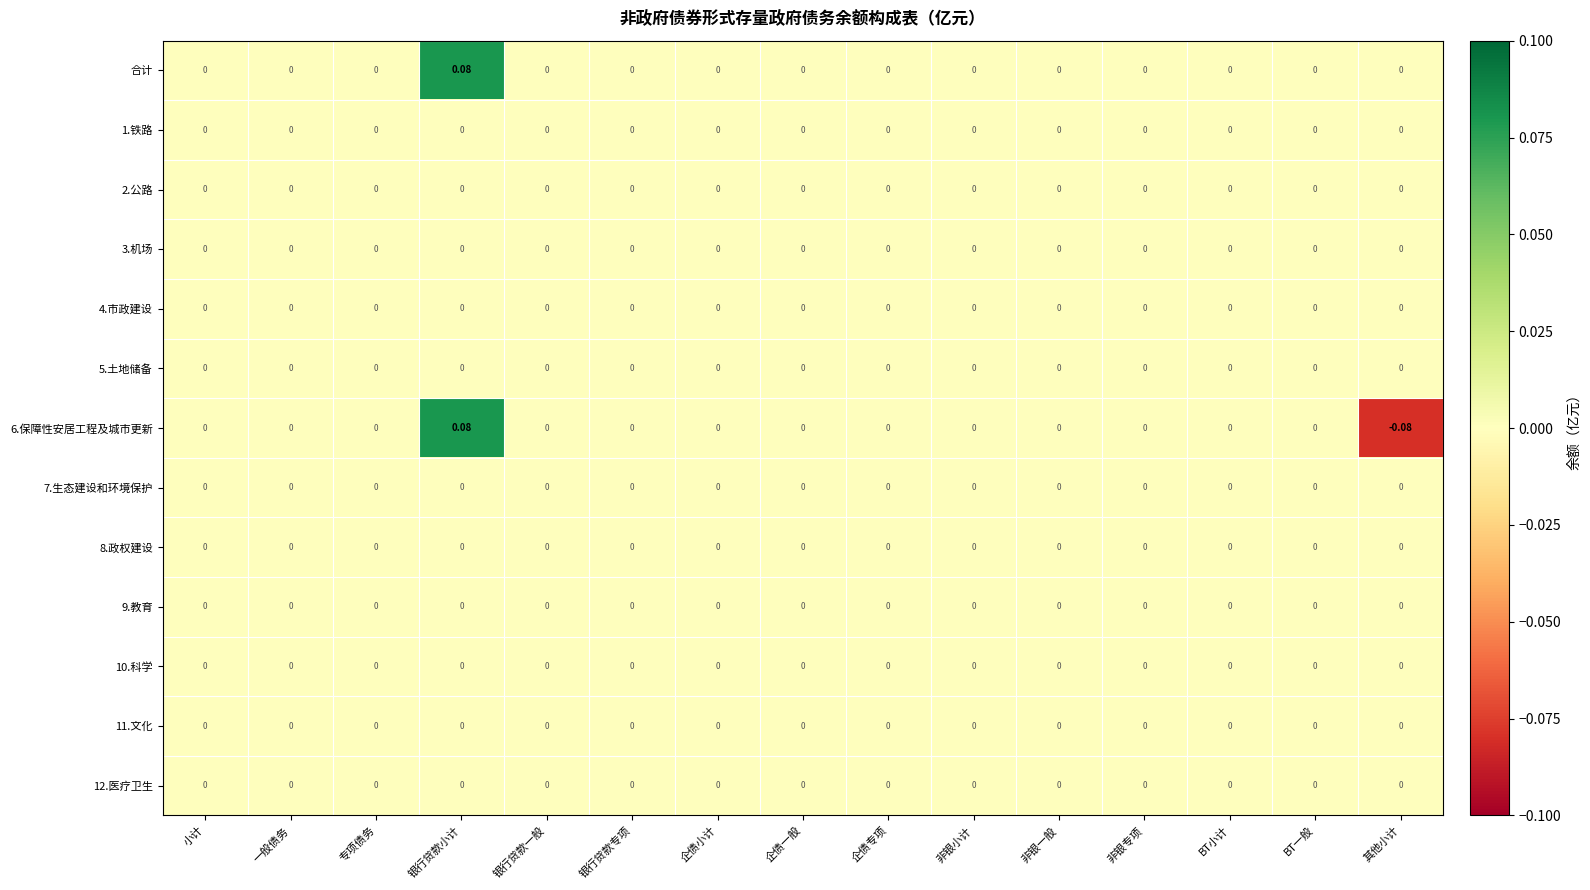

Which category has the highest value across all series?

银行贷款小计